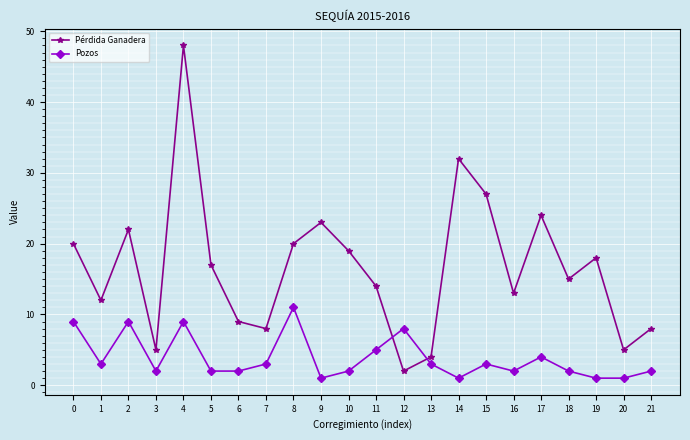

What is the spread (max minus min) of values at 11?

9